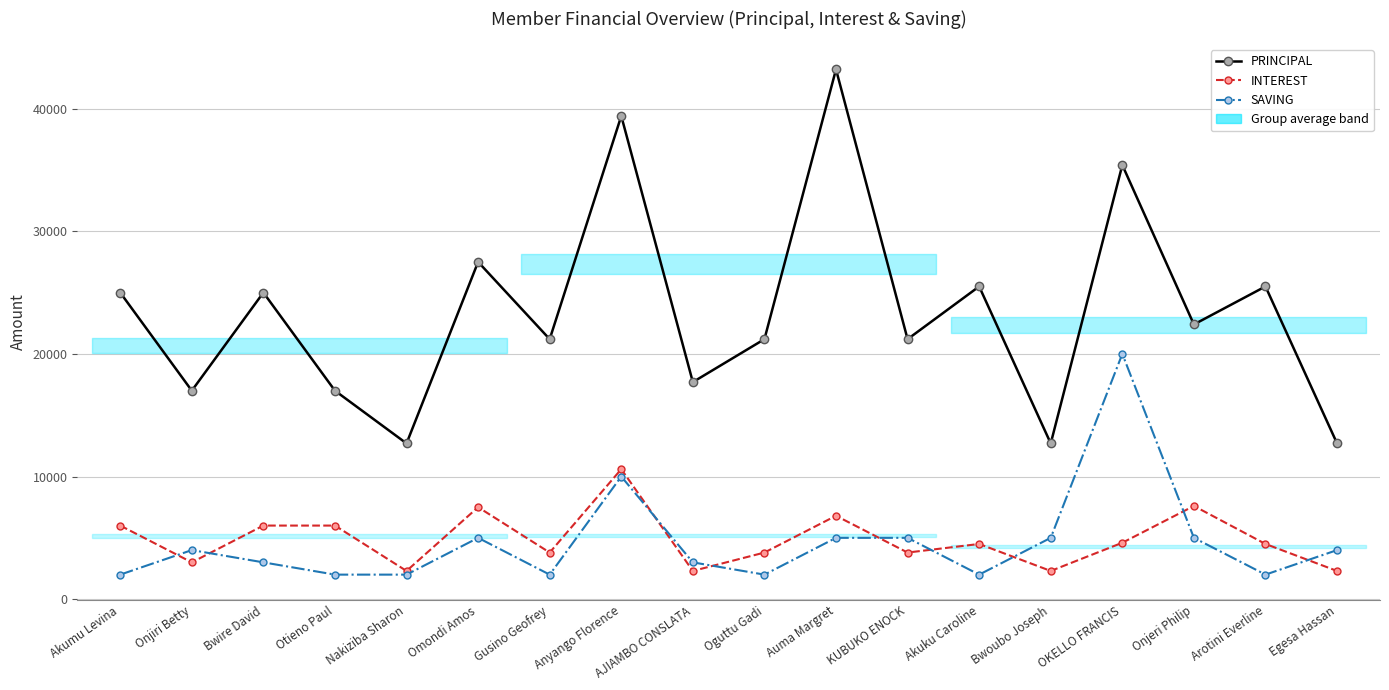

True or false: SAVING has a value of 5000 at Auma Margret.

True